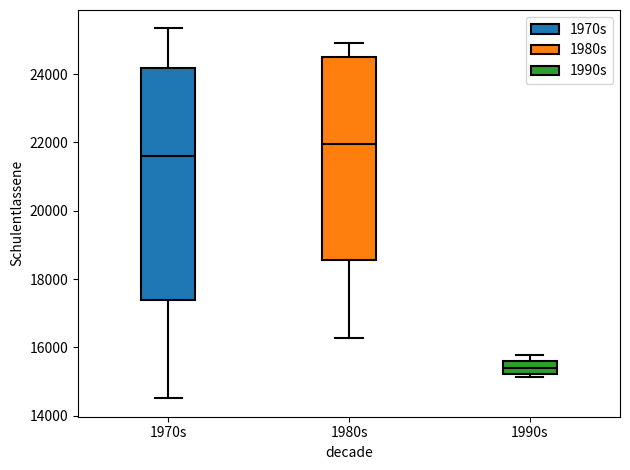

Reading left to right, transcribe this box plot: for each box, give where its median line is, the range the box spans, and where its two whiskers end, as read against the y-axis. The values are not printed on the chart, so give them approximately, as read against the axis.

1970s: median 21600, box 17400 to 24200, whiskers 14600 to 25400
1980s: median 22000, box 18600 to 24600, whiskers 16200 to 25000
1990s: median 15400, box 15200 to 15600, whiskers 15200 (just below the box's lower edge) to 15800